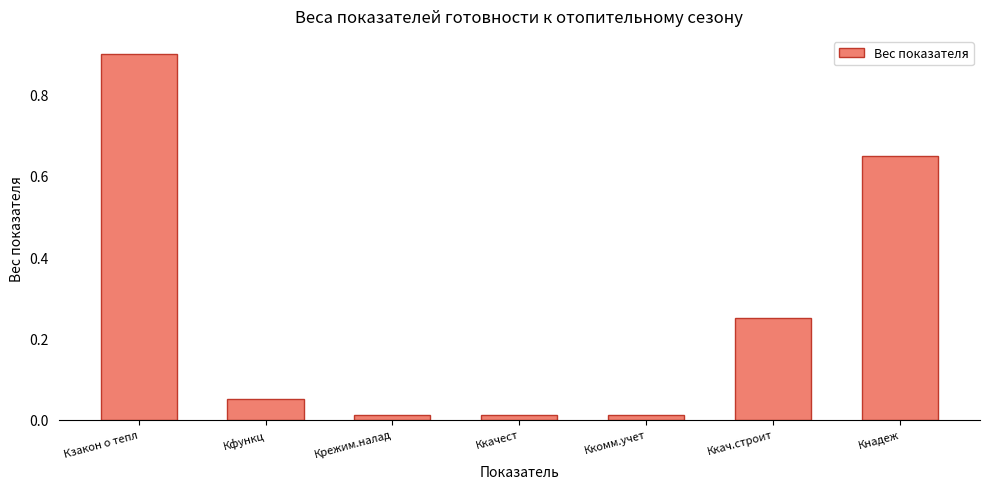

Is it true that the value at Кнадеж is 1.0?

False